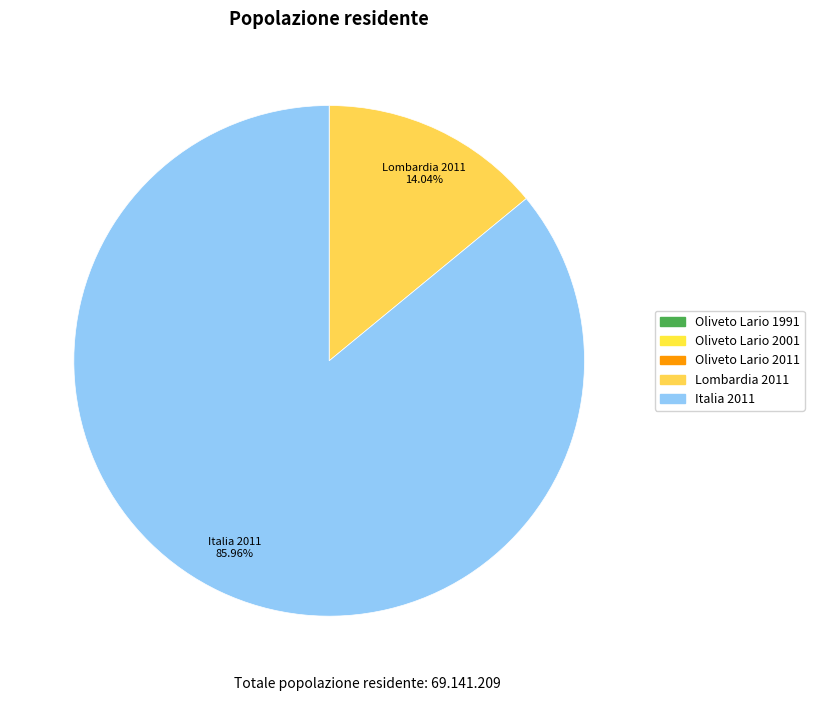

Which has a higher value, Oliveto Lario 2011 or Oliveto Lario 2001?

Oliveto Lario 2011